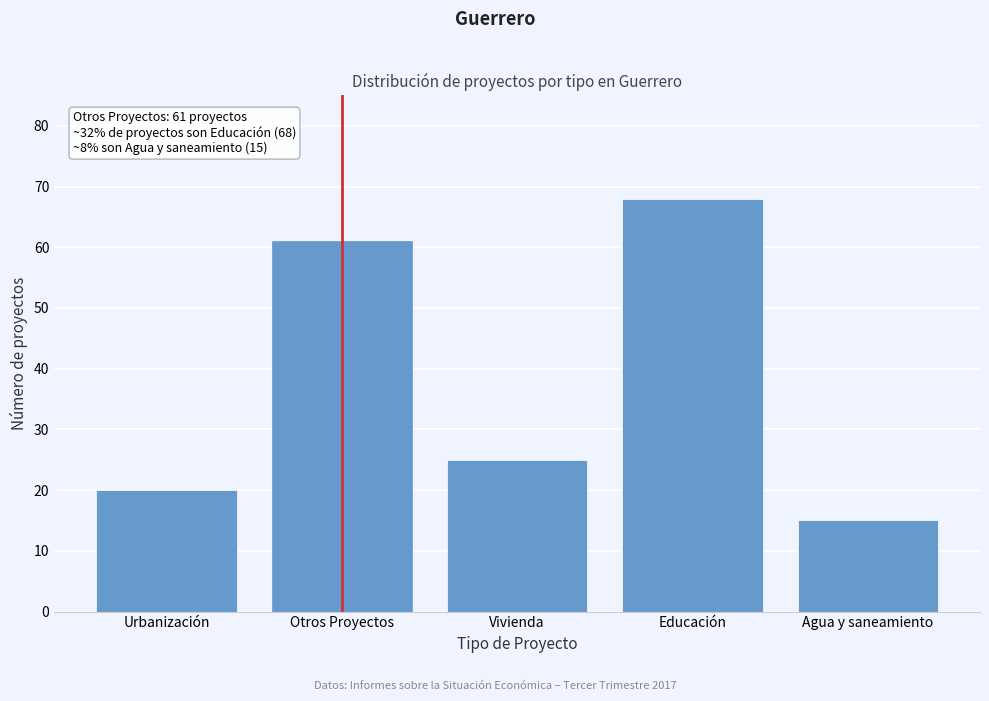

Reading left to right, extract all data points from this chart.

Urbanización=20	Otros Proyectos=61	Vivienda=25	Educación=68	Agua y saneamiento=15